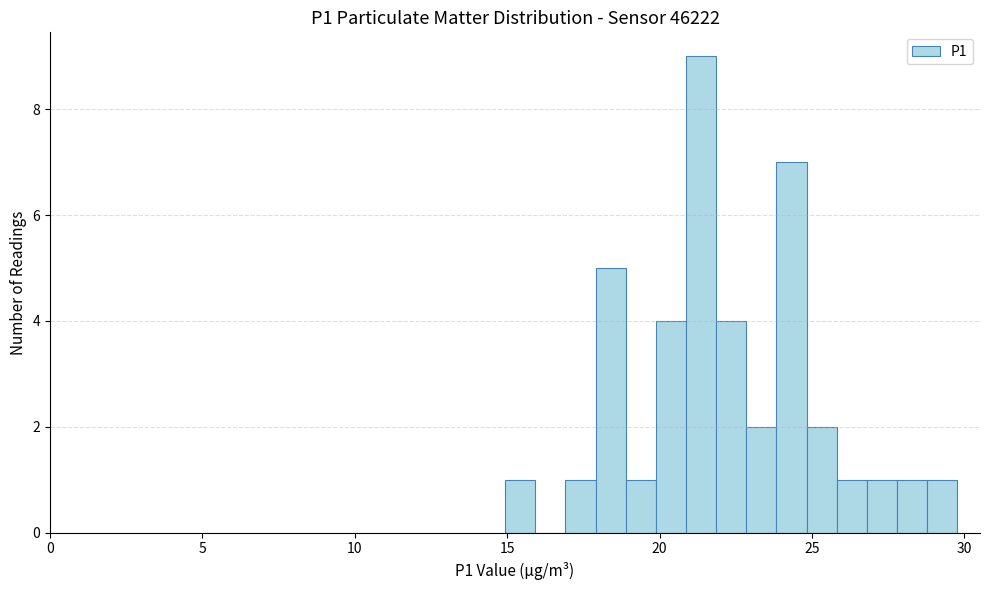

Read against the x-axis, roughly where is the centre of the tallest bar?

21.5